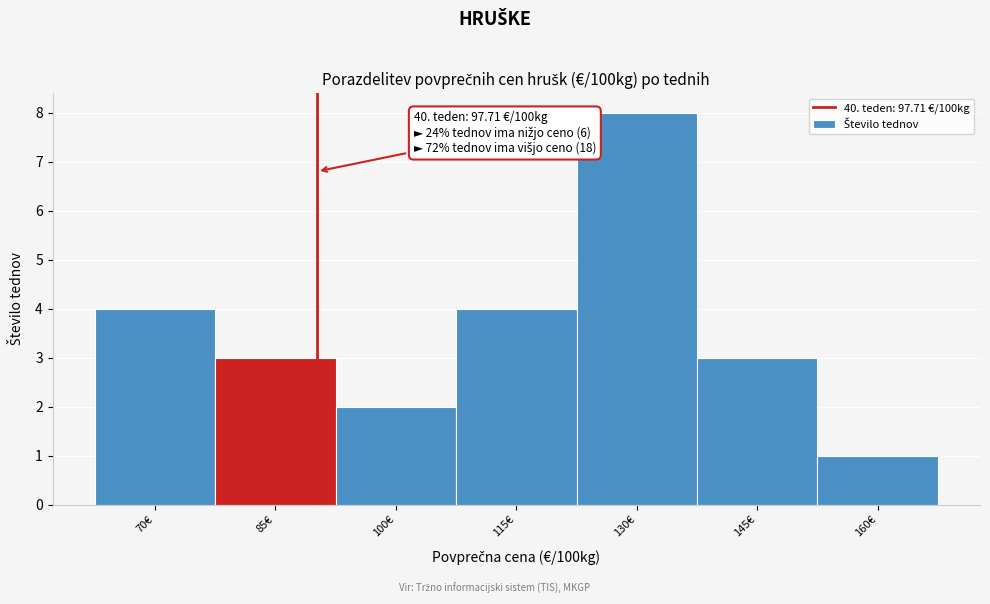

Reading left to right, list all the values displayed in this chart.

70€=4	85€=3	100€=2	115€=4	130€=8	145€=3	160€=1